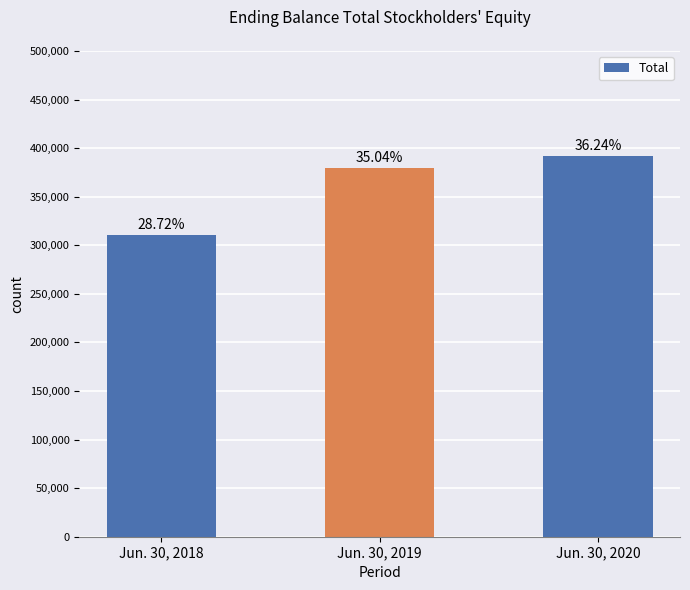

Does the chart contain any negative values?

No